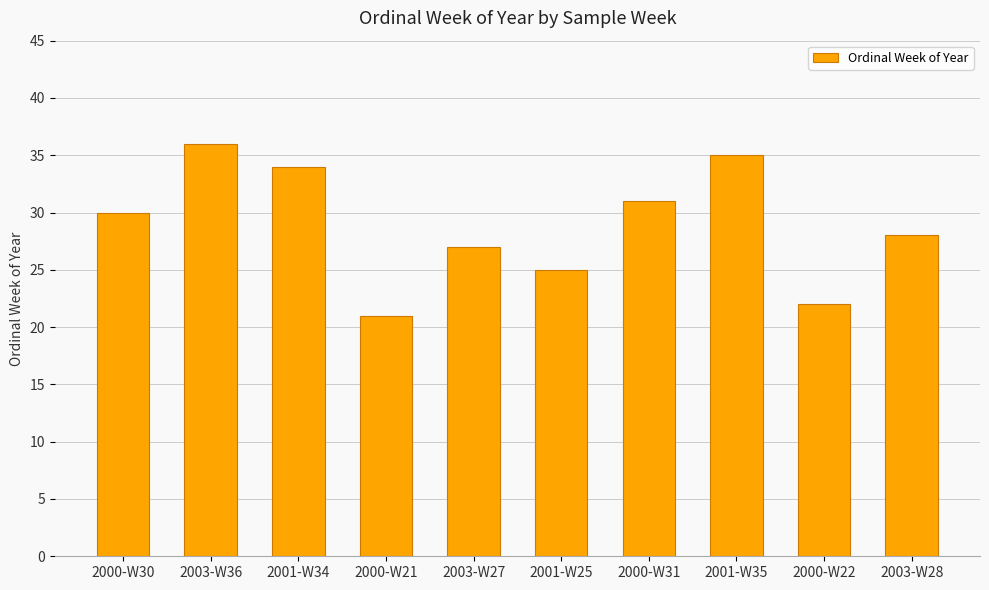

What position from the right is 2000-W30?

10